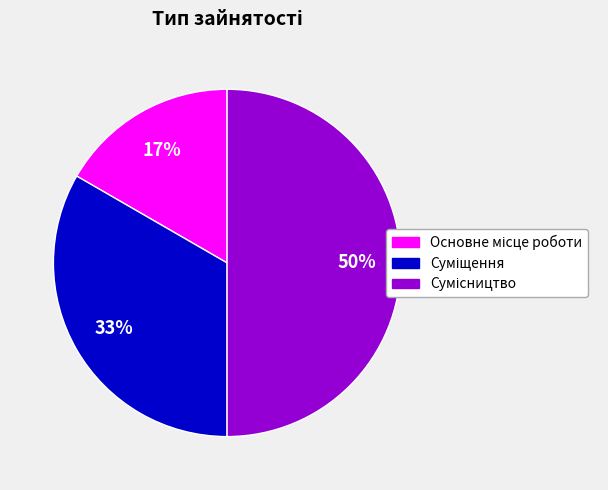

To the nearest percent, what is the average slice percentage?

33%